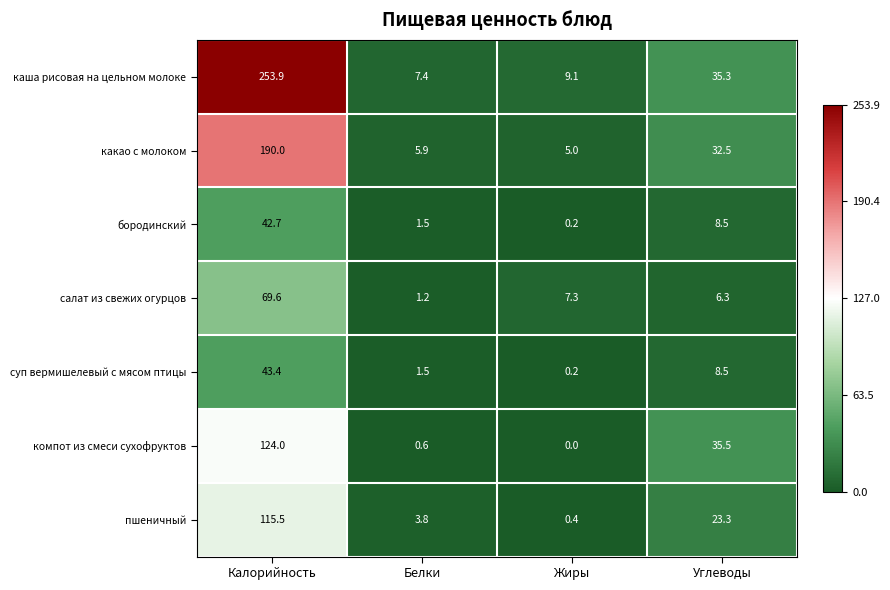

Which series has the widest spread of values?

каша рисовая на цельном молоке